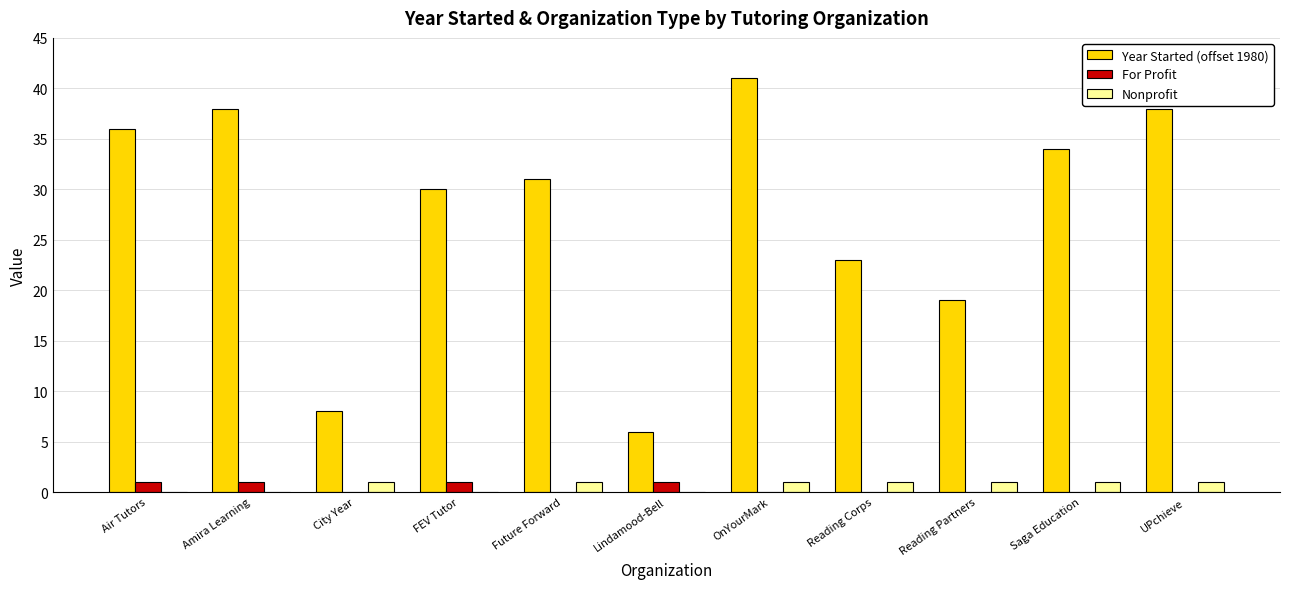

What is the maximum value shown in the chart?

41